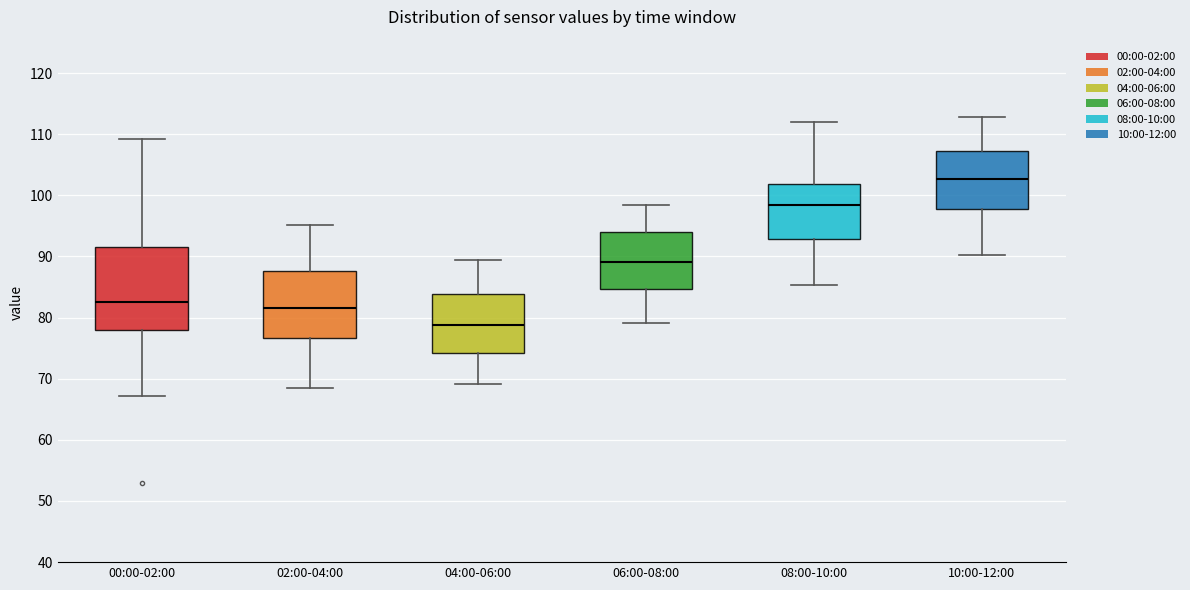

Reading left to right, read every box against the y-axis: the position of its median line, the range the box covers, and the ends of its whiskers. The values are not printed on the chart, so give them approximately, as read against the axis.

00:00-02:00: median 83, box 78 to 91, whiskers 67 to 109
02:00-04:00: median 82, box 77 to 88, whiskers 69 to 95
04:00-06:00: median 79, box 74 to 84, whiskers 69 to 89
06:00-08:00: median 89, box 85 to 94, whiskers 79 to 98
08:00-10:00: median 98, box 93 to 102, whiskers 85 to 112
10:00-12:00: median 103, box 98 to 107, whiskers 90 to 113